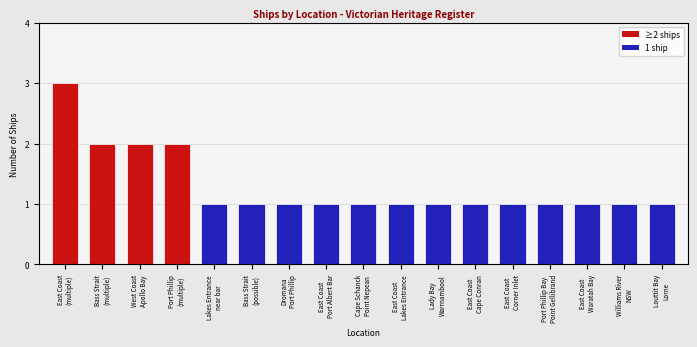

How many bars are there in total?

17